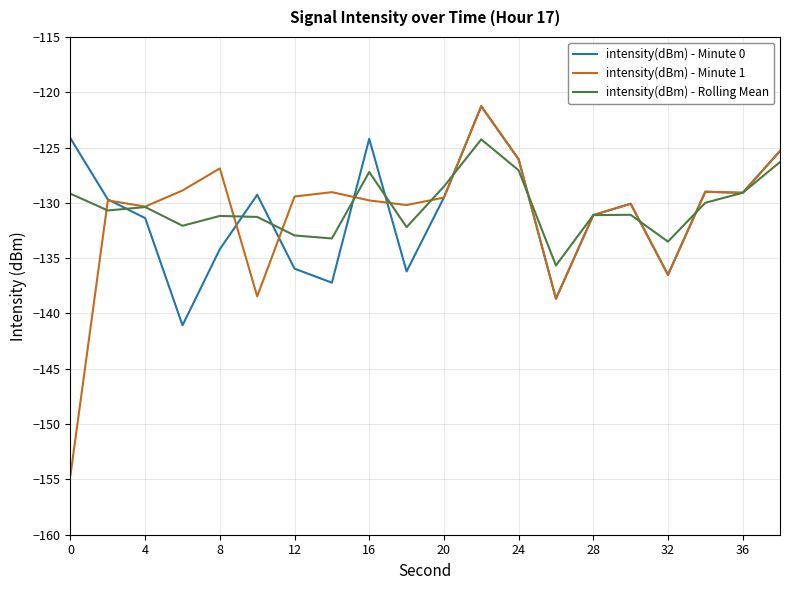

Which series has the largest range (max minus min)?

intensity(dBm) - Minute 1